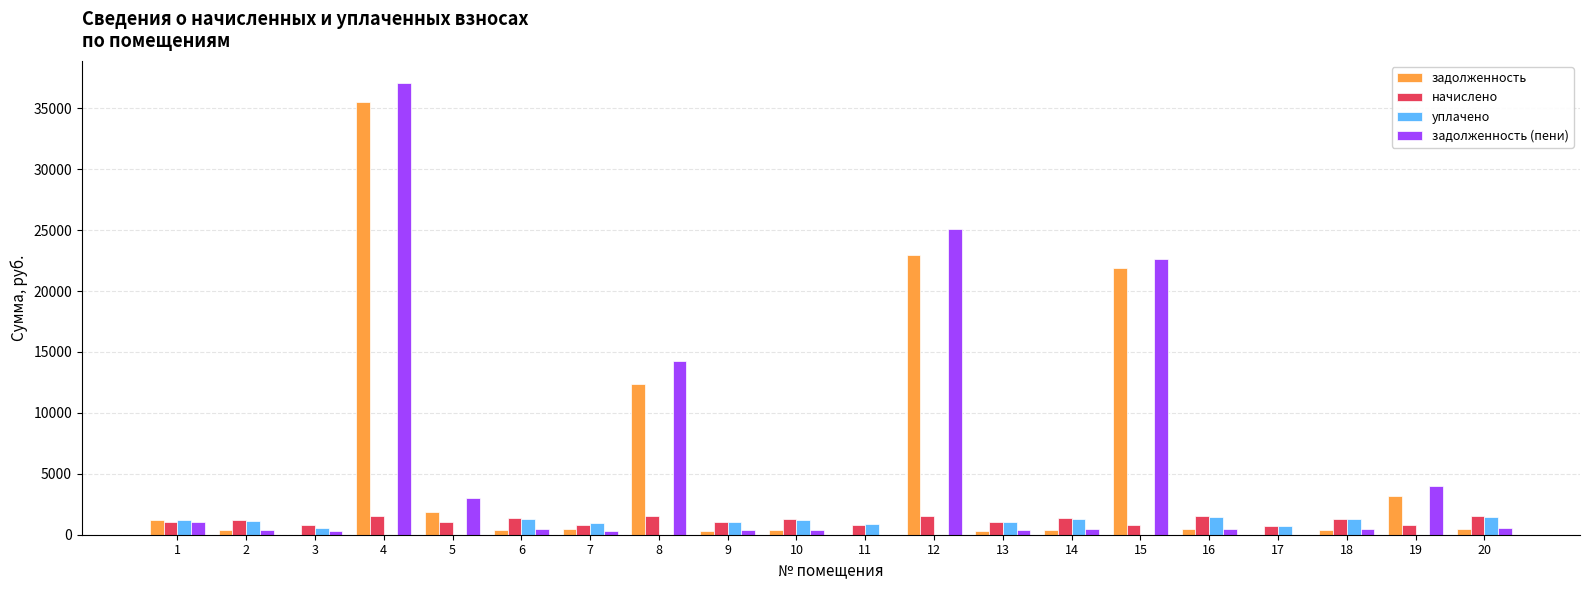

At which label does уплачено first exceed 1018?

1